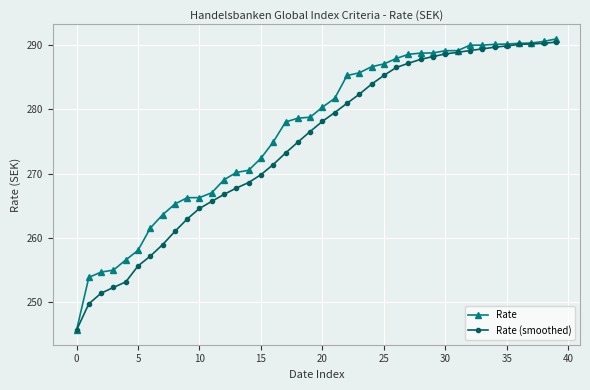

Which series has the largest total across all categories?

Rate